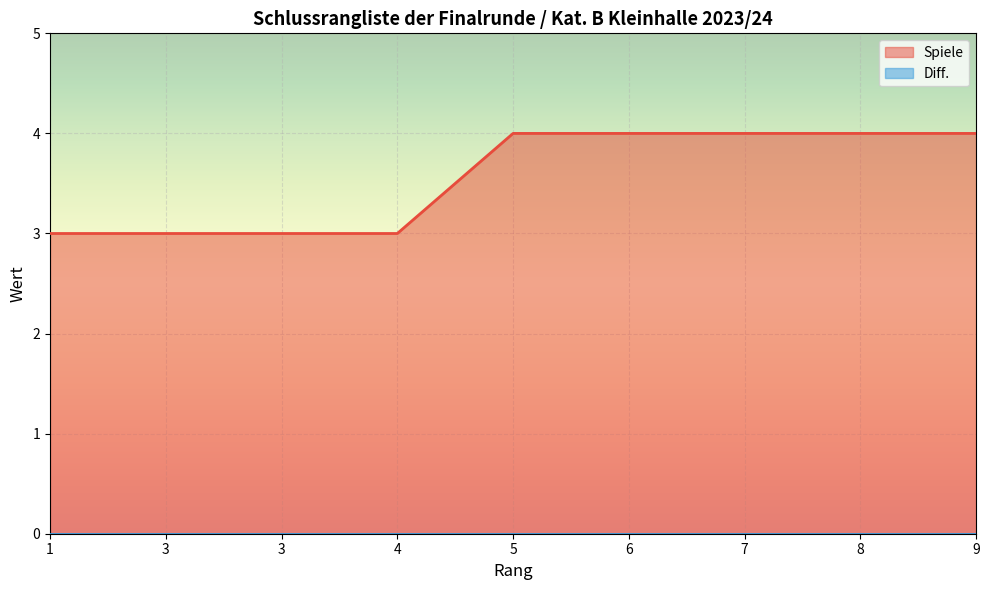

The value at 4 is 3. True or false?

True